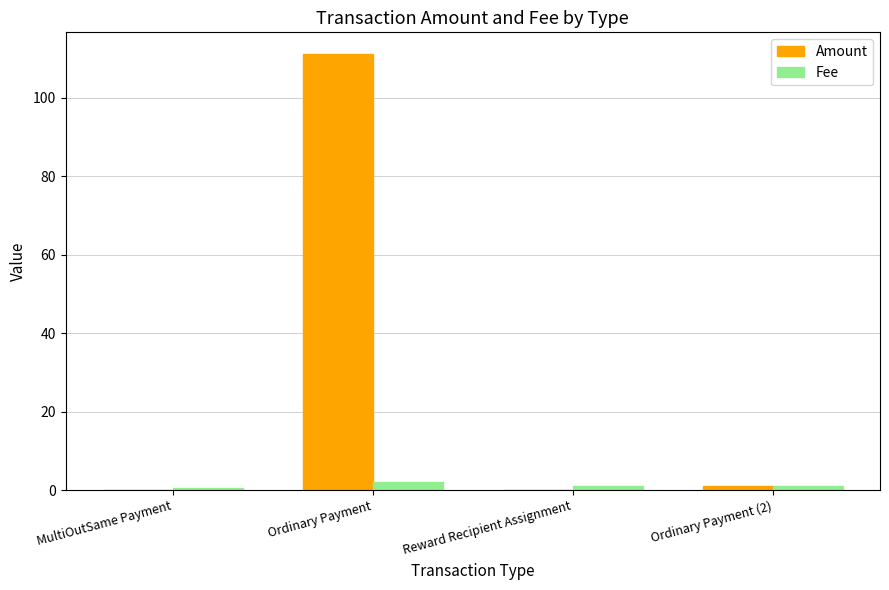

At which label does Amount first exceed 1?

Ordinary Payment